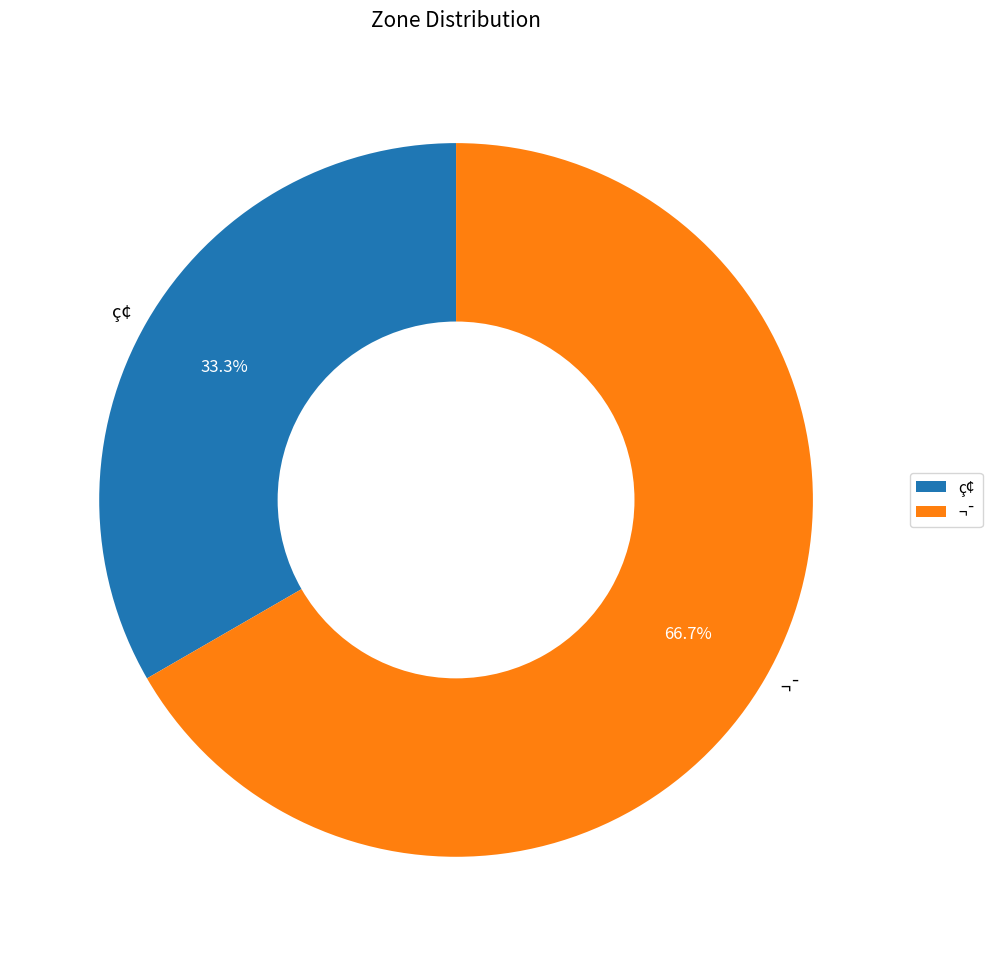

Is it true that ¬¯ is 55% of the pie?

False